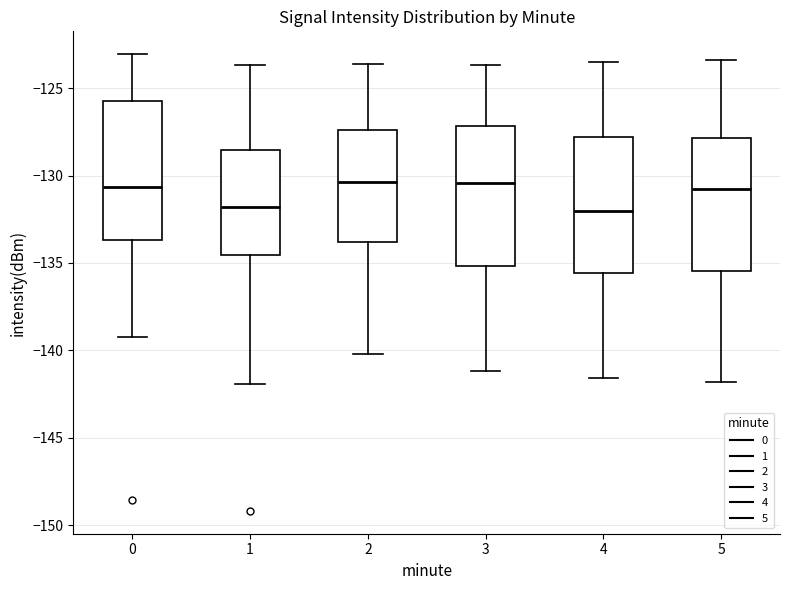

Where does the median line of the box at x = 1 sit on the y-axis? The values are not printed on the chart, so give them approximately, as read against the axis.

-132.0